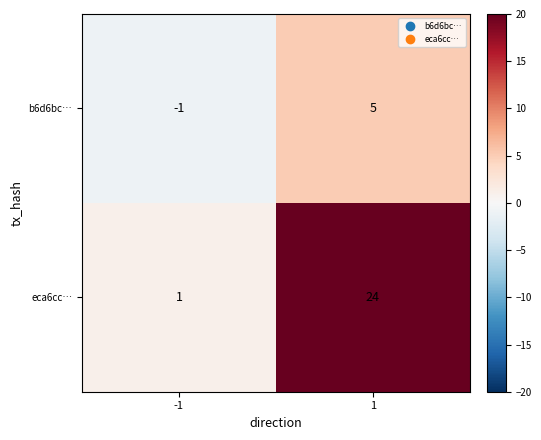

Is it true that eca6cc… equals 1 at -1?

True